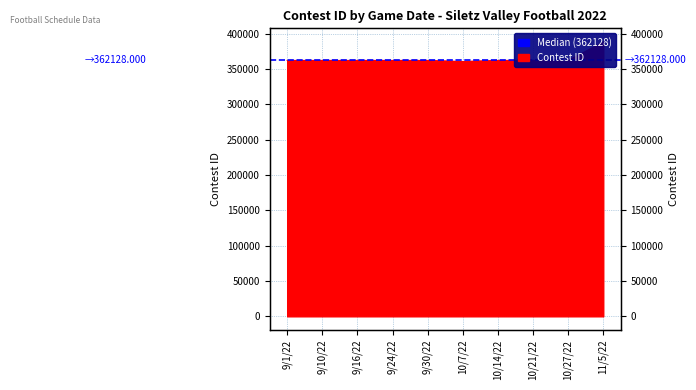

The chart shows a value of 78766 at 11/5/22. True or false?

False